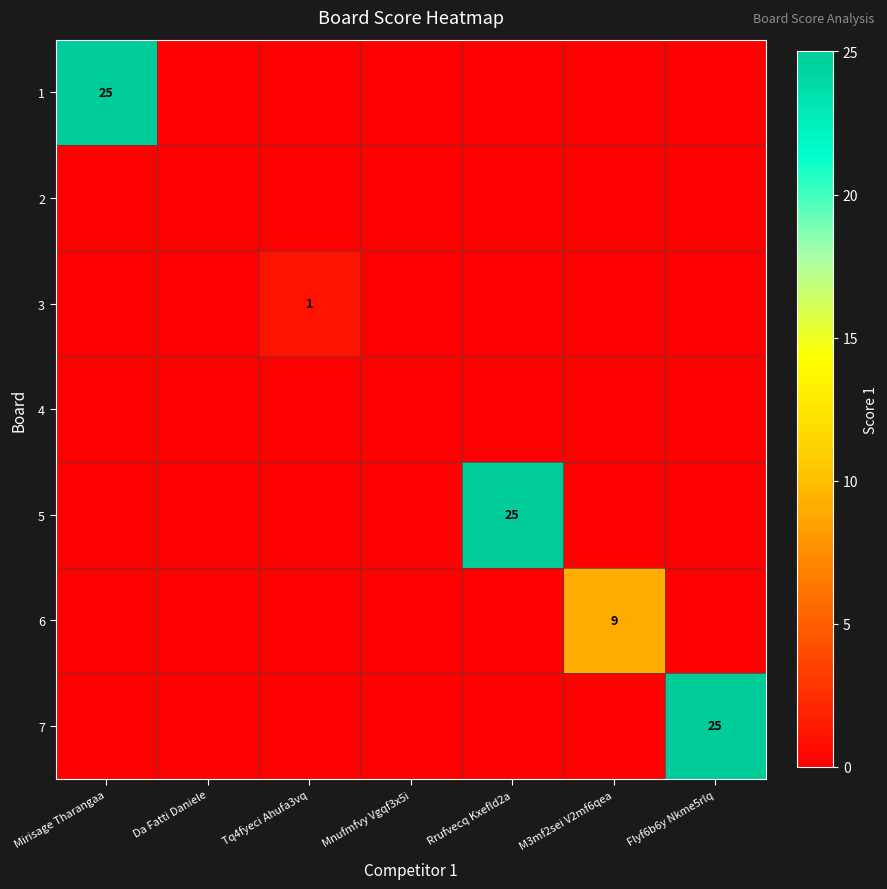

The value of 1 at Mirisage Tharangaa is 25. True or false?

True